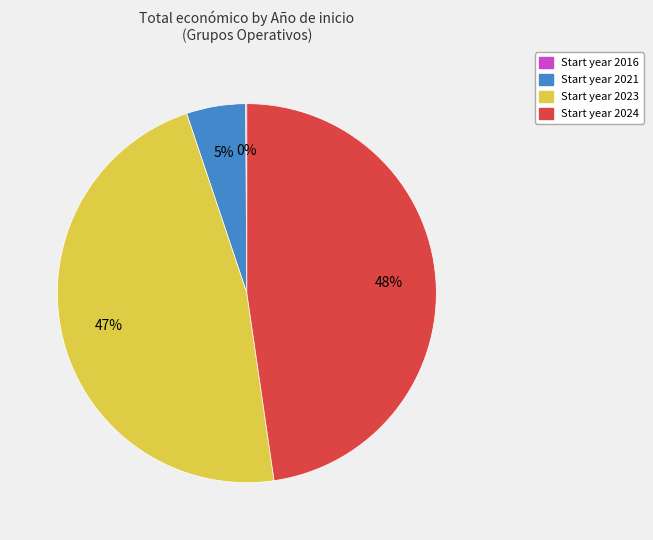

To the nearest percent, what is the average slice percentage?

25%